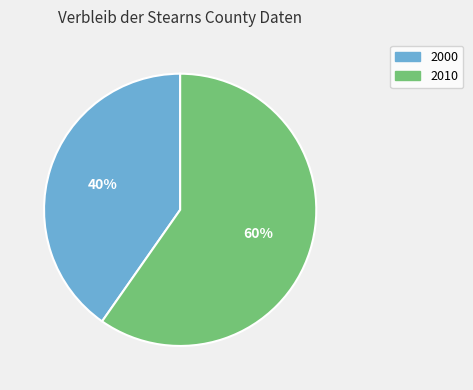

True or false: 2000 accounts for 51% of the total.

False